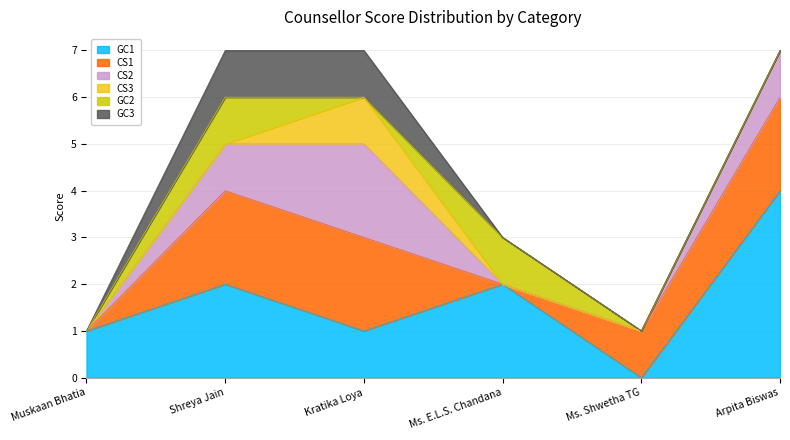

At how many categories does at least one series exceed 3?

1